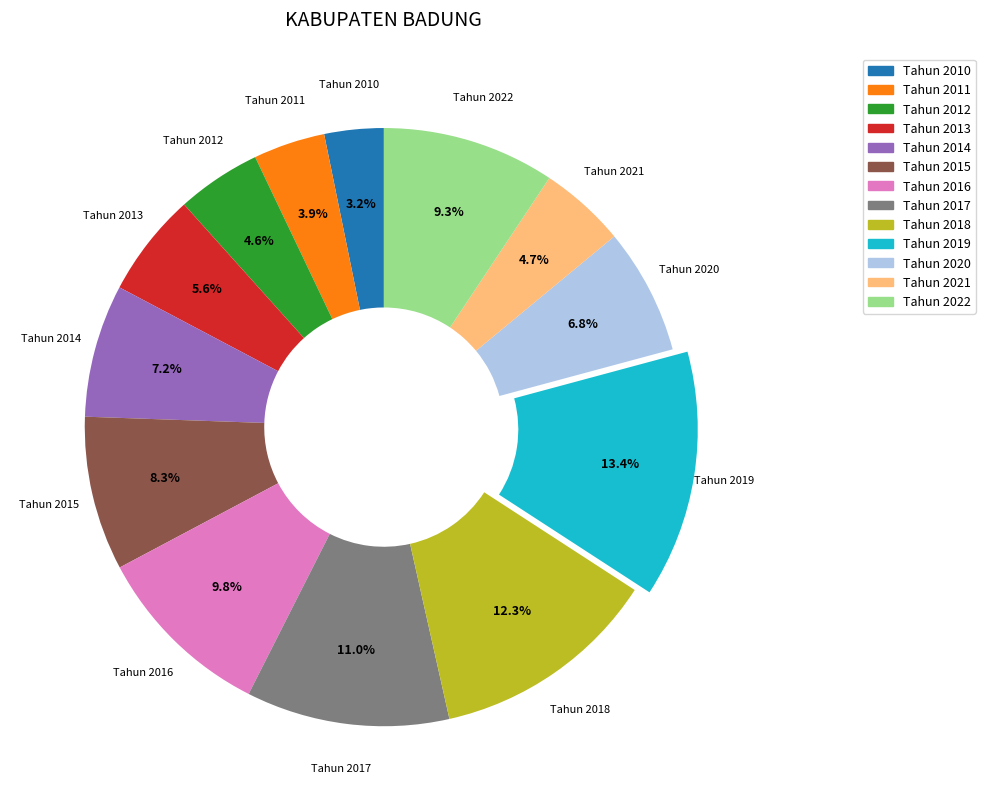

Between Tahun 2013 and Tahun 2018, which is larger?

Tahun 2018